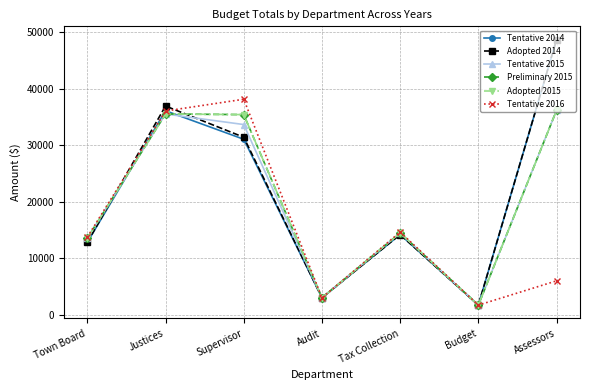

Does the chart have visible grid lines?

Yes